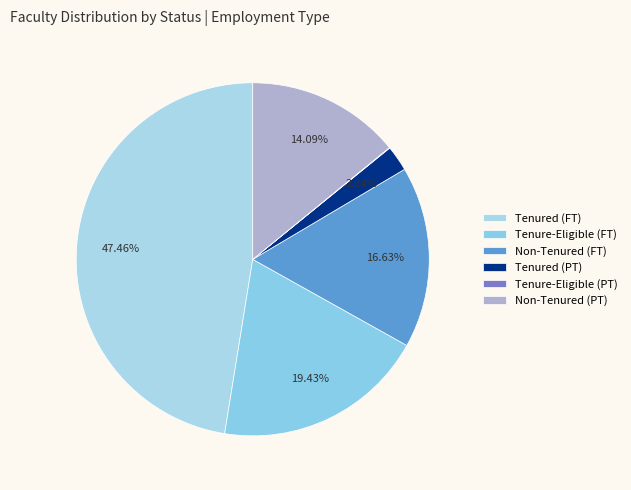

To the nearest percent, what is the average slice percentage?

17%